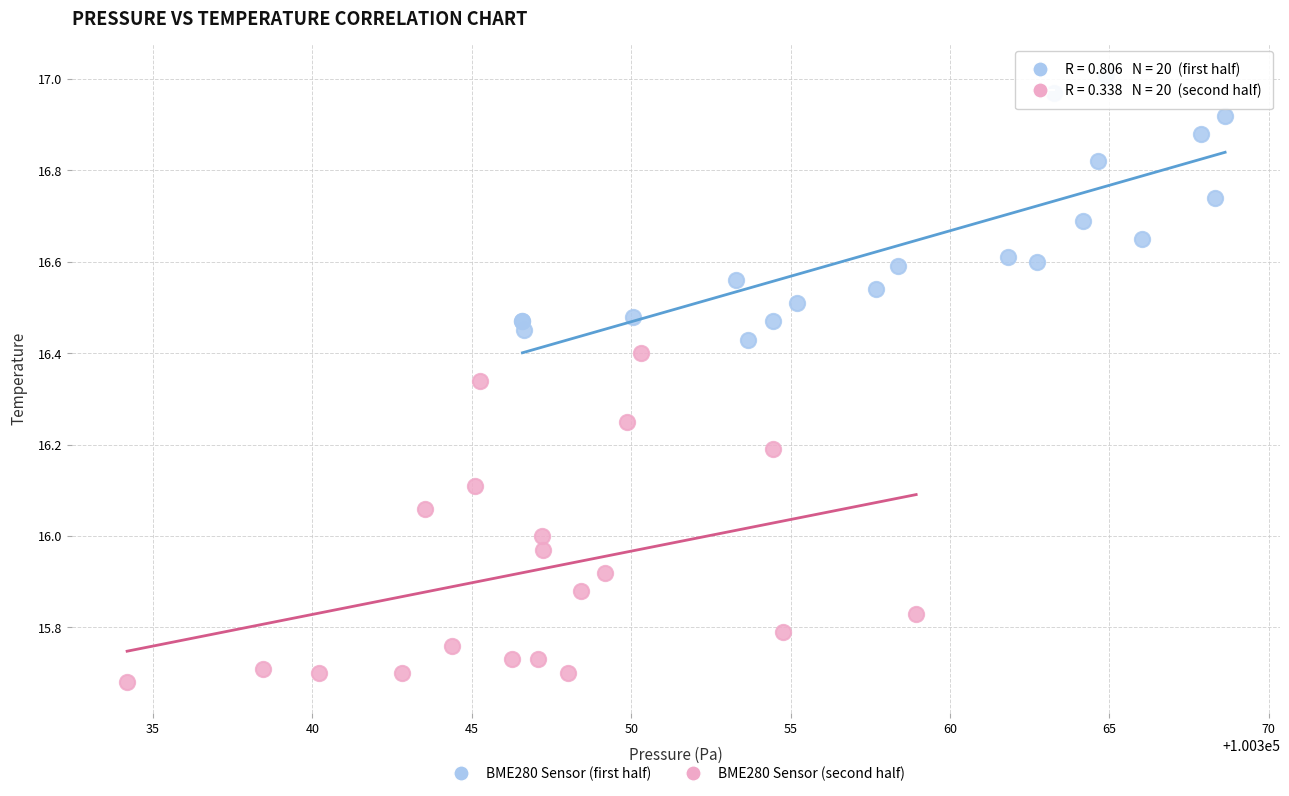

Which series contains the highest Y value?

BME280 Sensor (first half)